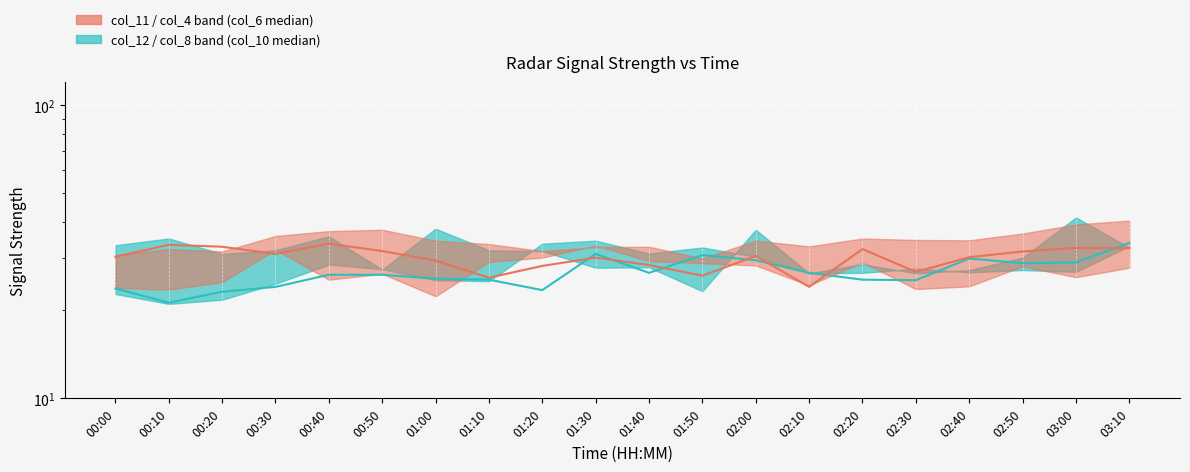

Which series has the largest range (max minus min)?

col_10 median